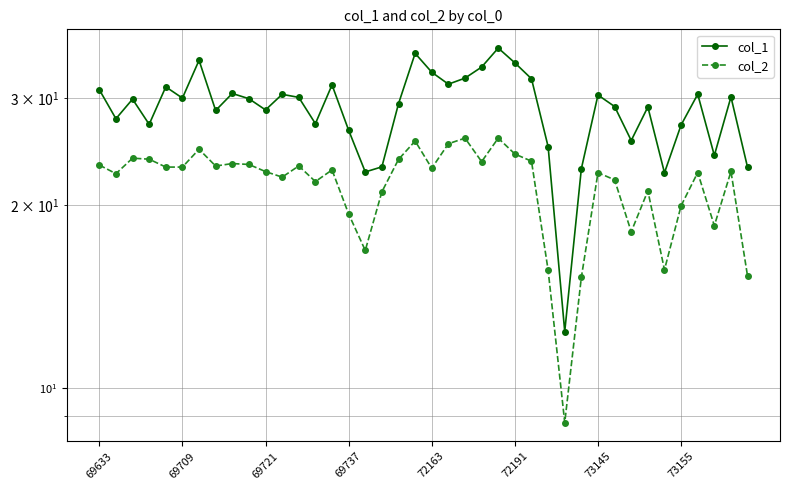

At which category is the sum across all series the highest?

24